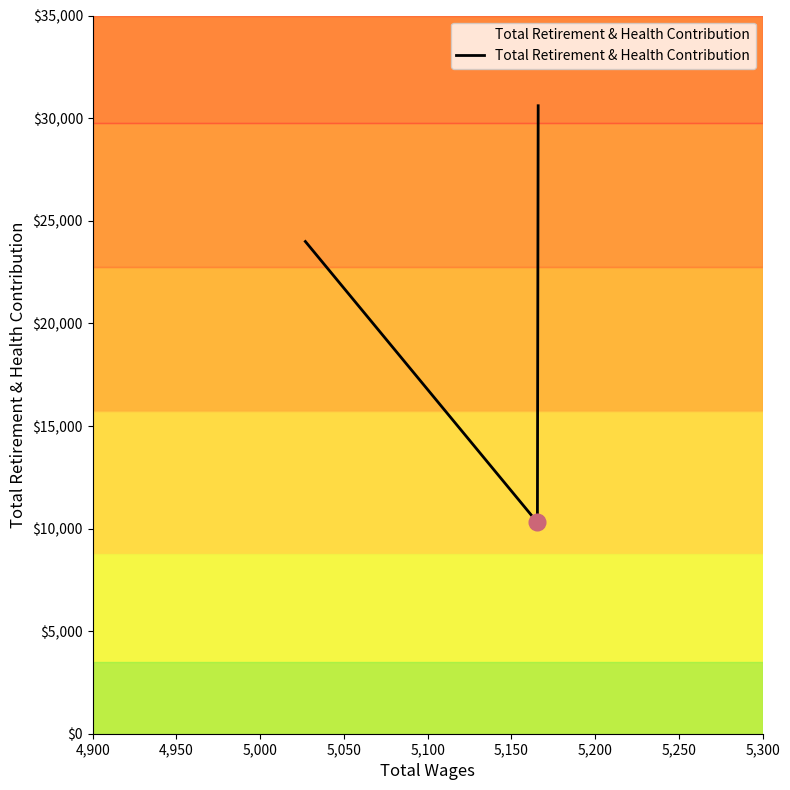

What is the smallest value displayed?

10298.0